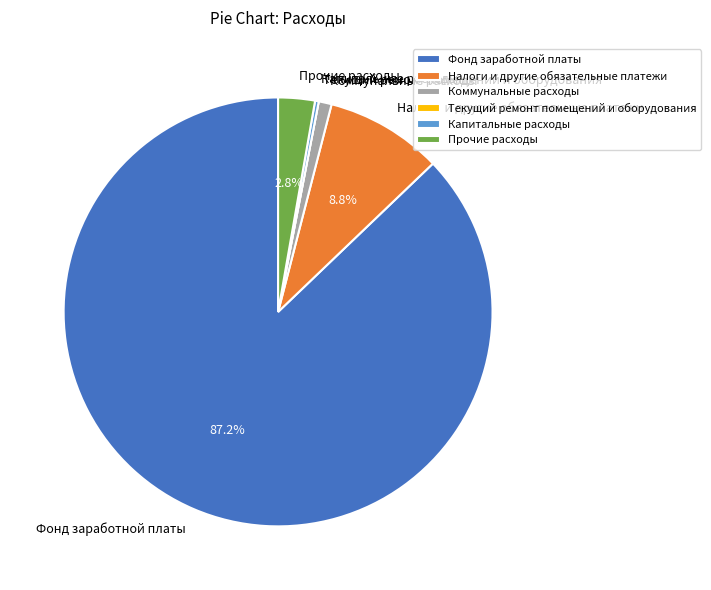

Which has a higher value, Налоги и другие обязательные платежи or Коммунальные расходы?

Налоги и другие обязательные платежи